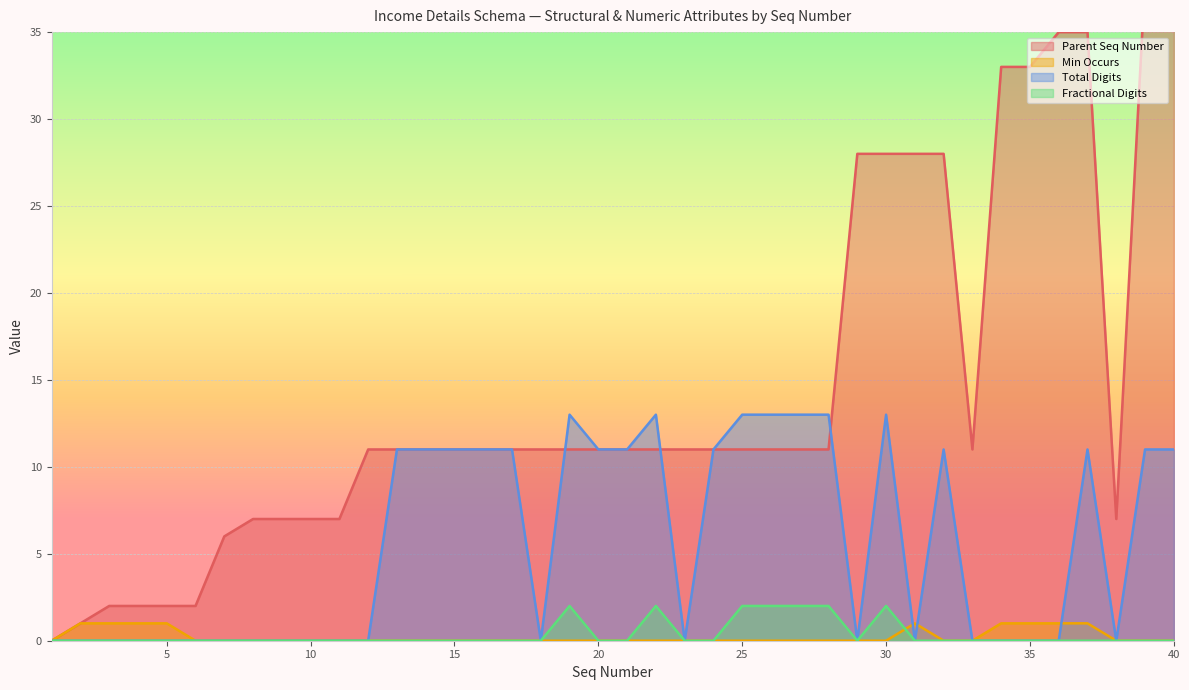

Between which two adjacent categories do Total Digits and Min Occurs first intersect?

30 and 31